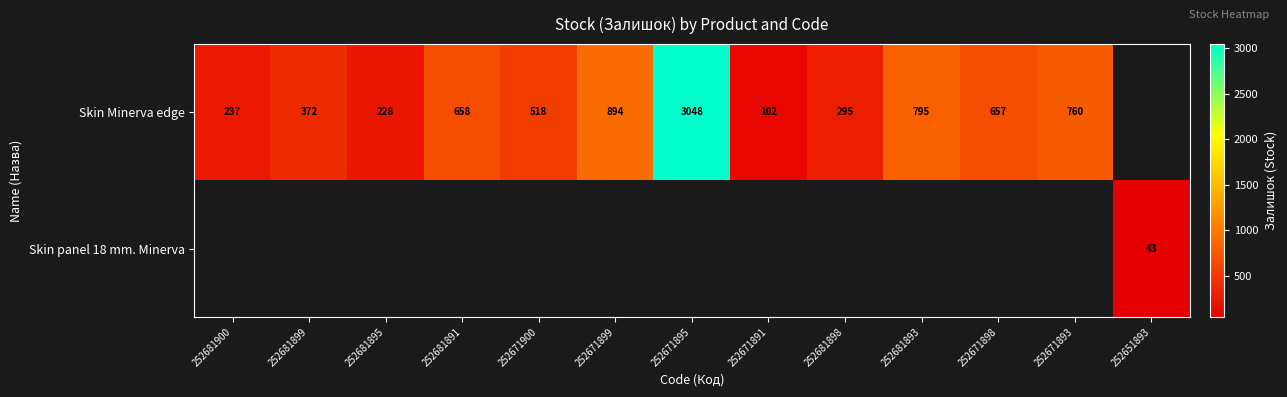

The value of Skin Minerva edge at 252681900 is 237. True or false?

True